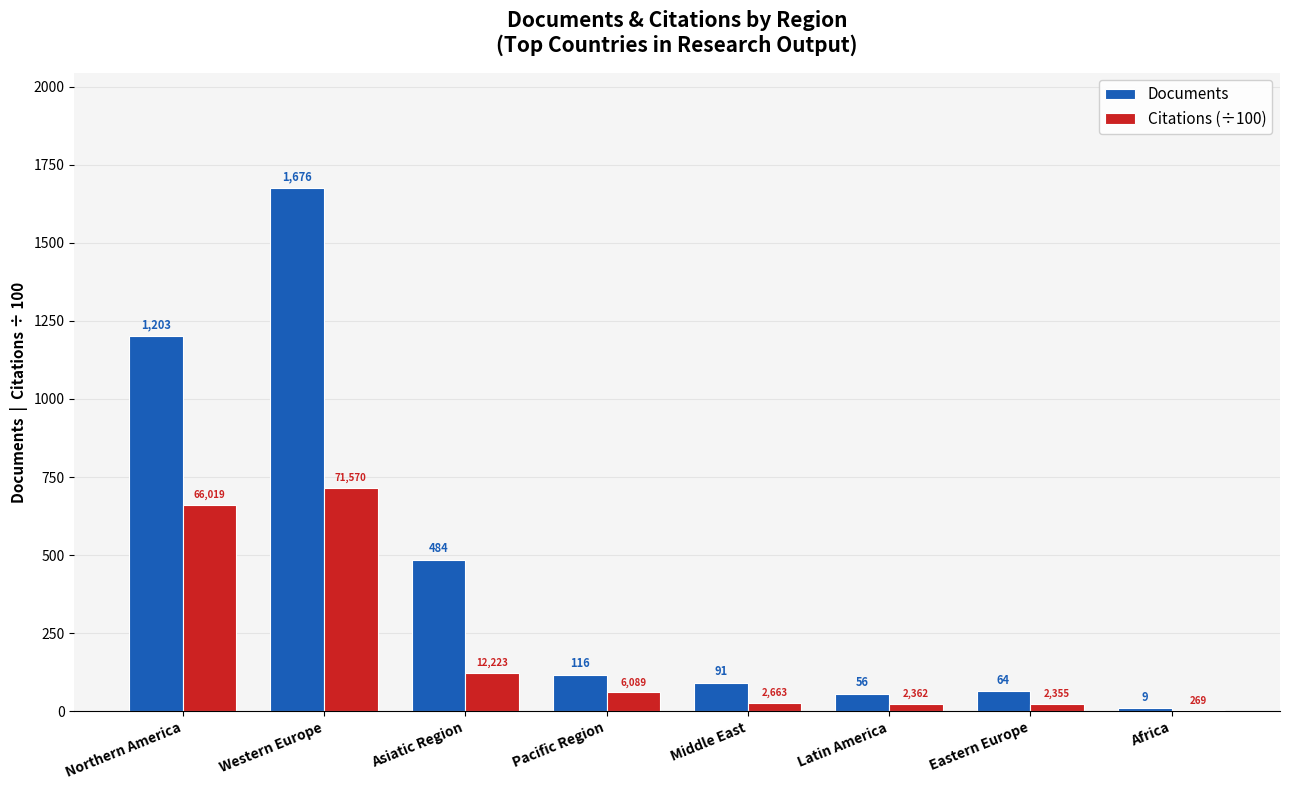

The Citations (÷100) series shows 23.6 at Eastern Europe. True or false?

True